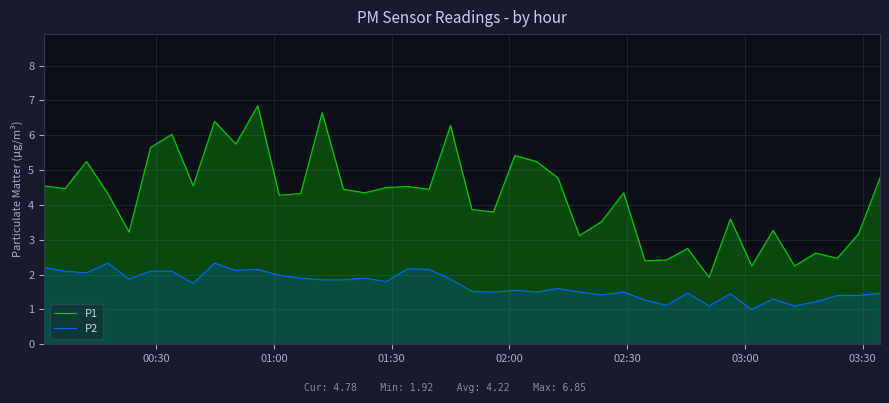

What is the average value of the P1 series?

4.2